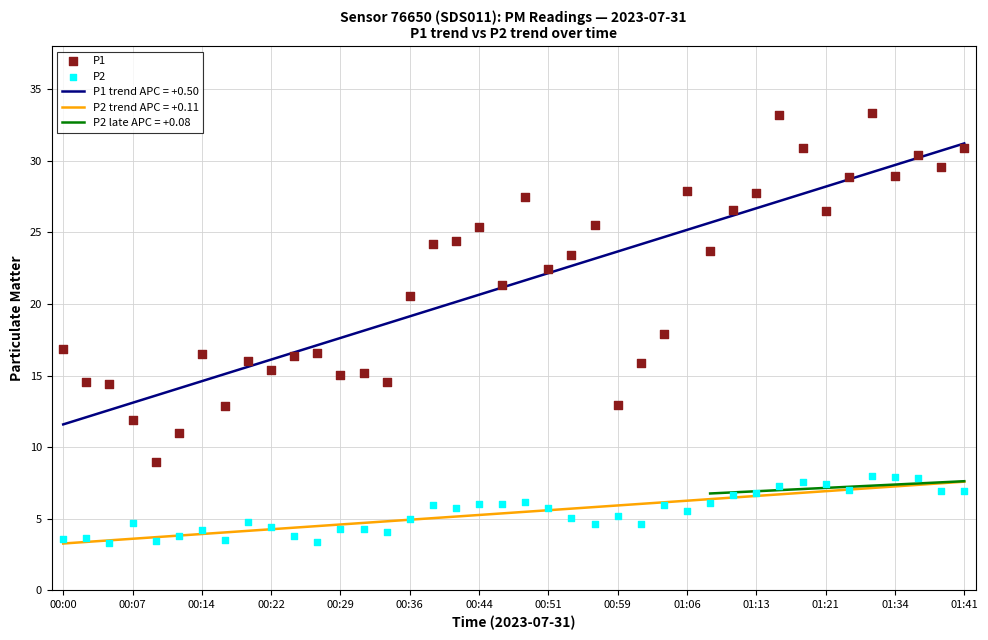

Which series contains the highest Y value?

P1